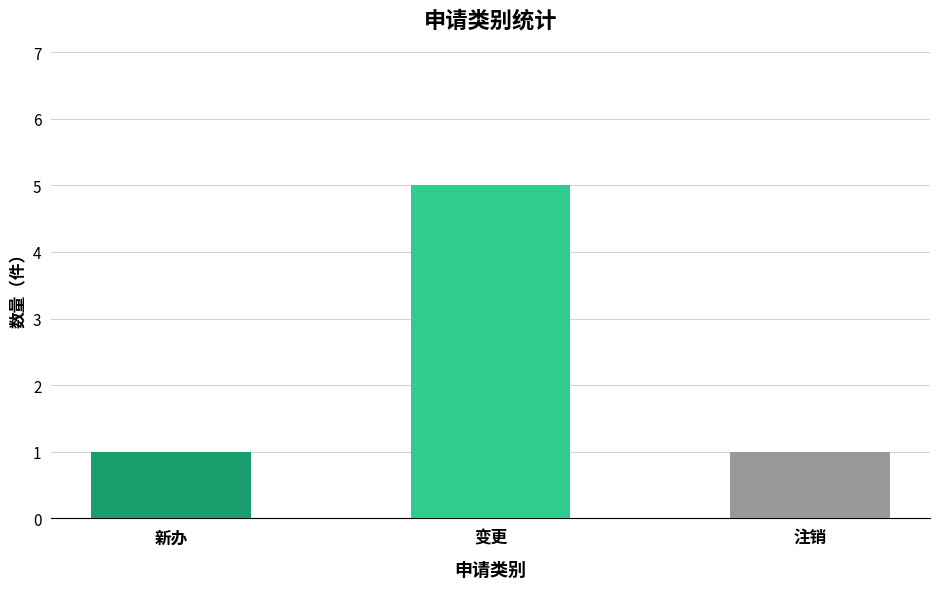

List the labels in order of value, smallest first.

新办, 注销, 变更